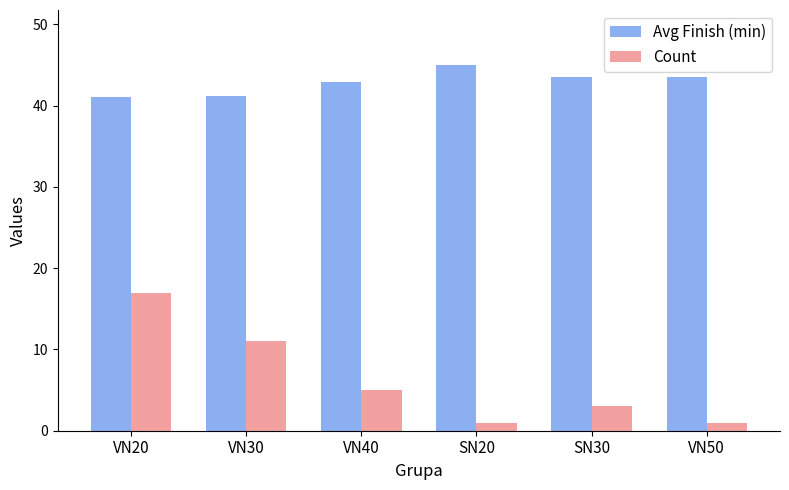

Is it true that Avg Finish (min) equals 19.3 at VN50?

False